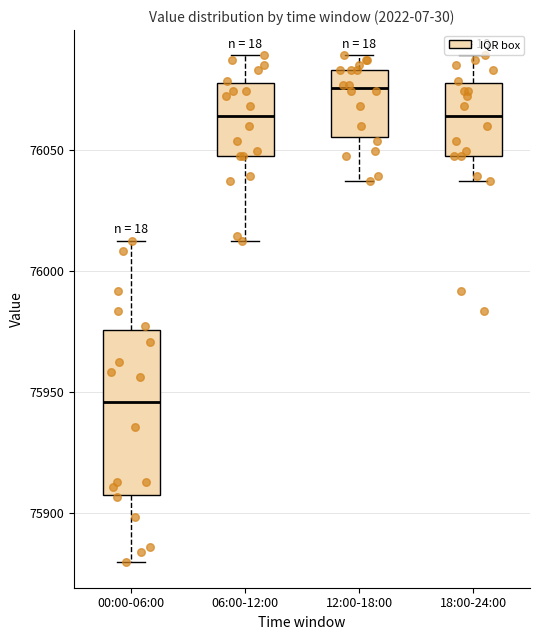

Reading left to right, read every box against the y-axis: the position of its median line, the range the box covers, and the ends of its whiskers. The values are not printed on the chart, so give them approximately, as read against the axis.

00:00-06:00: median 75945, box 75905 to 75975, whiskers 75880 to 76010
06:00-12:00: median 76065, box 76050 to 76080, whiskers 76010 to 76090
12:00-18:00: median 76075, box 76055 to 76085, whiskers 76035 to 76090
18:00-24:00: median 76065, box 76050 to 76080, whiskers 76035 to 76090